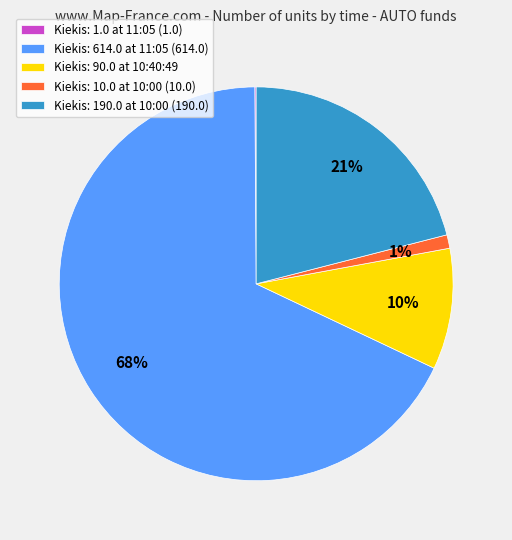

What percentage is the Kiekis: 10.0 at 10:00 (10.0) slice, to the nearest percent?

1%